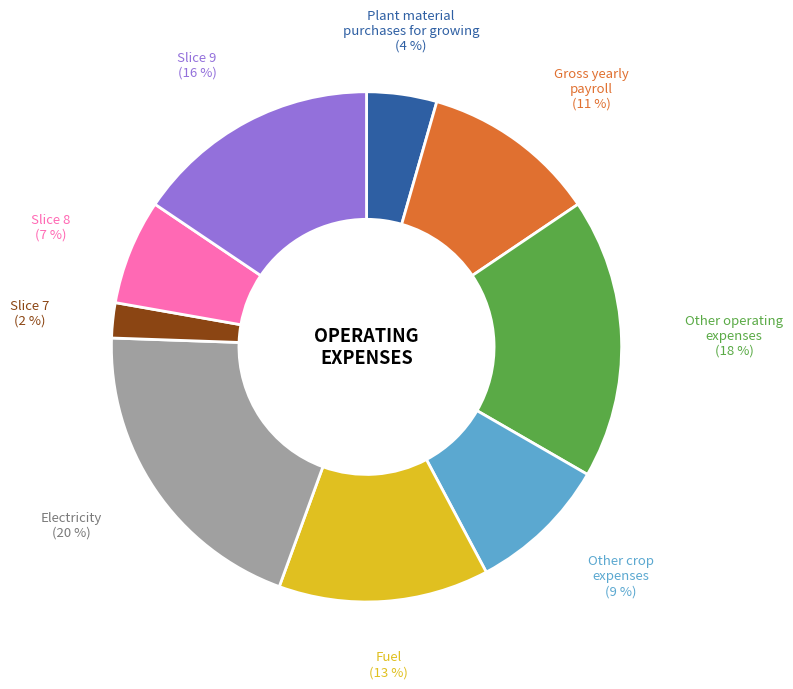

Is it true that Plant material purchases for growing is 14% of the pie?

False